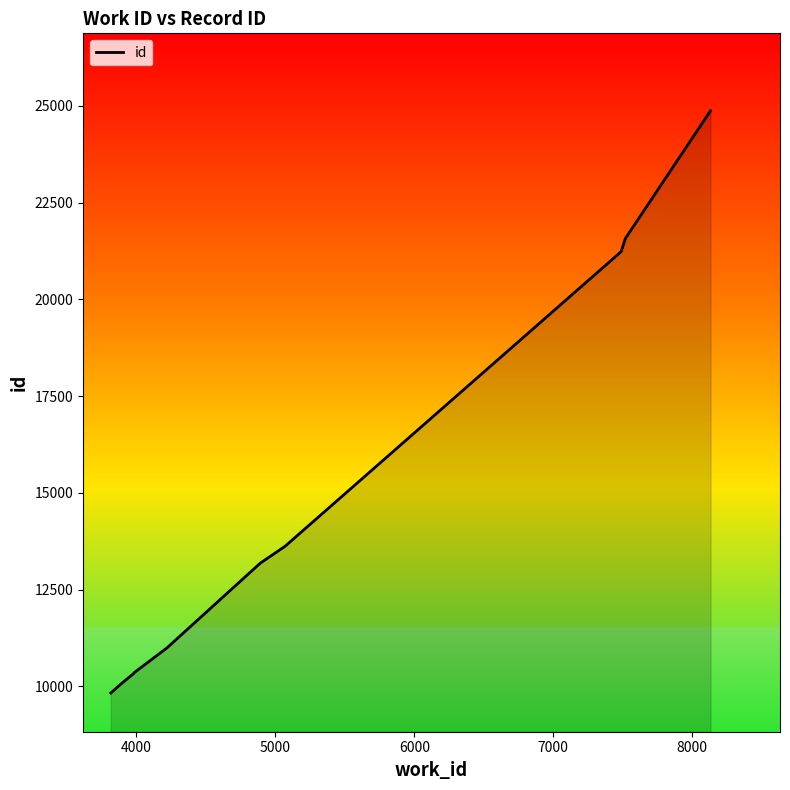

What is the greatest value displayed?

24872